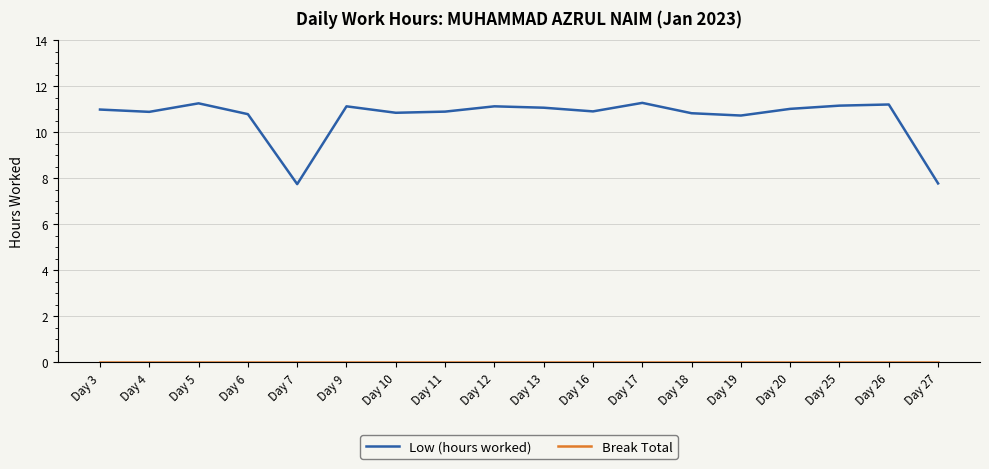

What is the difference between the highest and lowest values at Day 18?

10.8